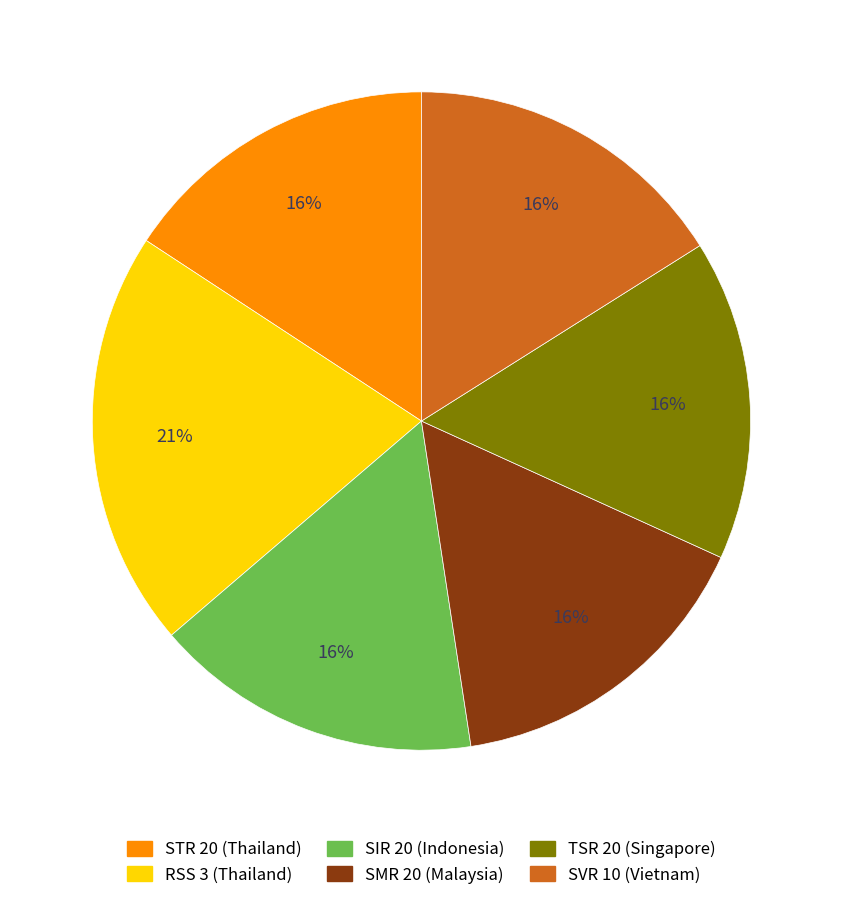

To the nearest percent, what percentage of the pie is TSR 20 (Singapore)?

16%